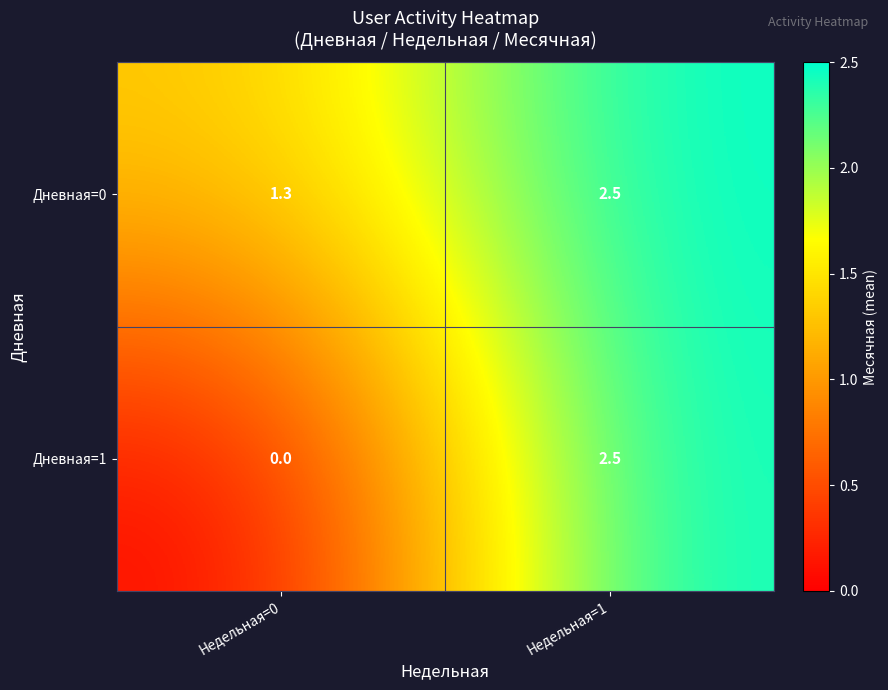

The value of Дневная=1 at Недельная=0 is 1.0. True or false?

False